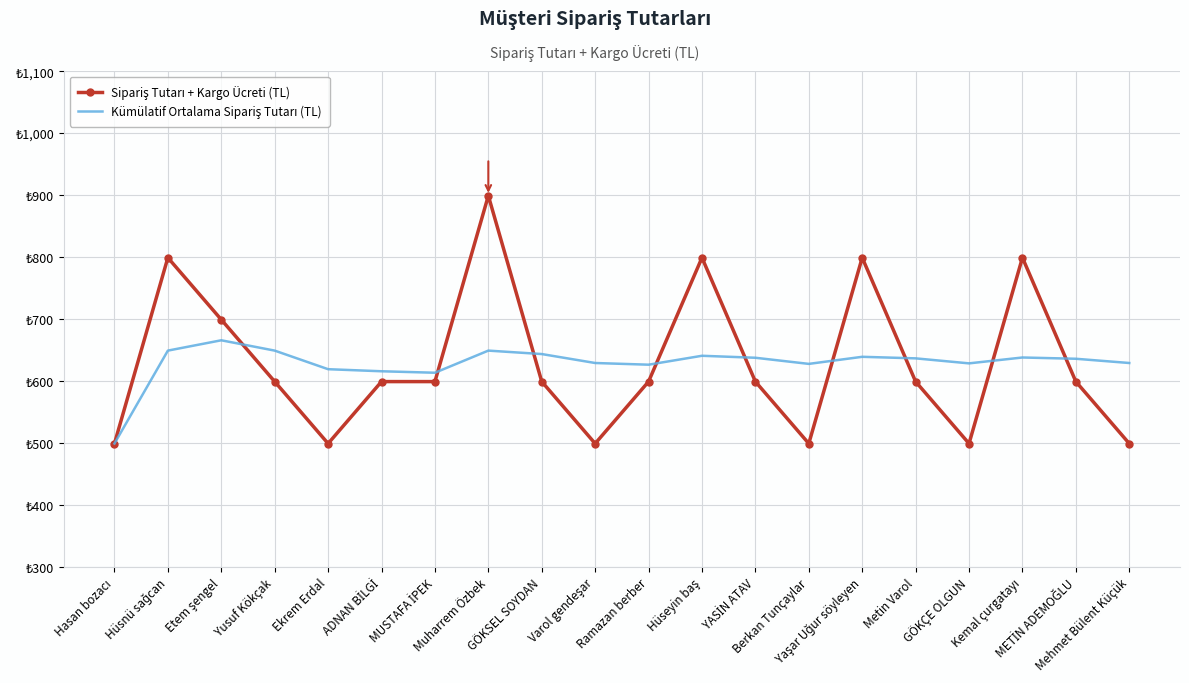

Is the value of Sipariş Tutarı + Kargo Ücreti (TL) at Etem şengel greater than the value of Kümülatif Ortalama Sipariş Tutarı (TL) at MUSTAFA İPEK?

Yes